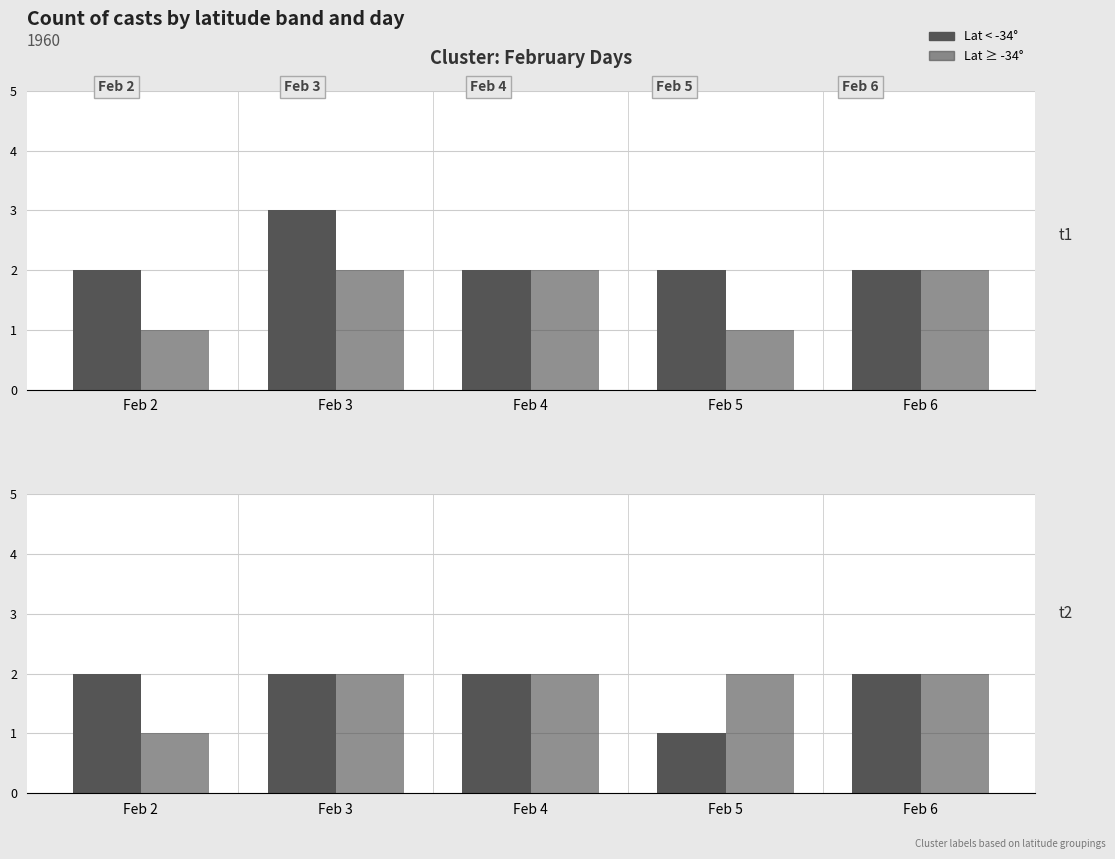

Rank the series at Feb 4 from highest to lowest value.

Lat < -34, Lat ≥ -34